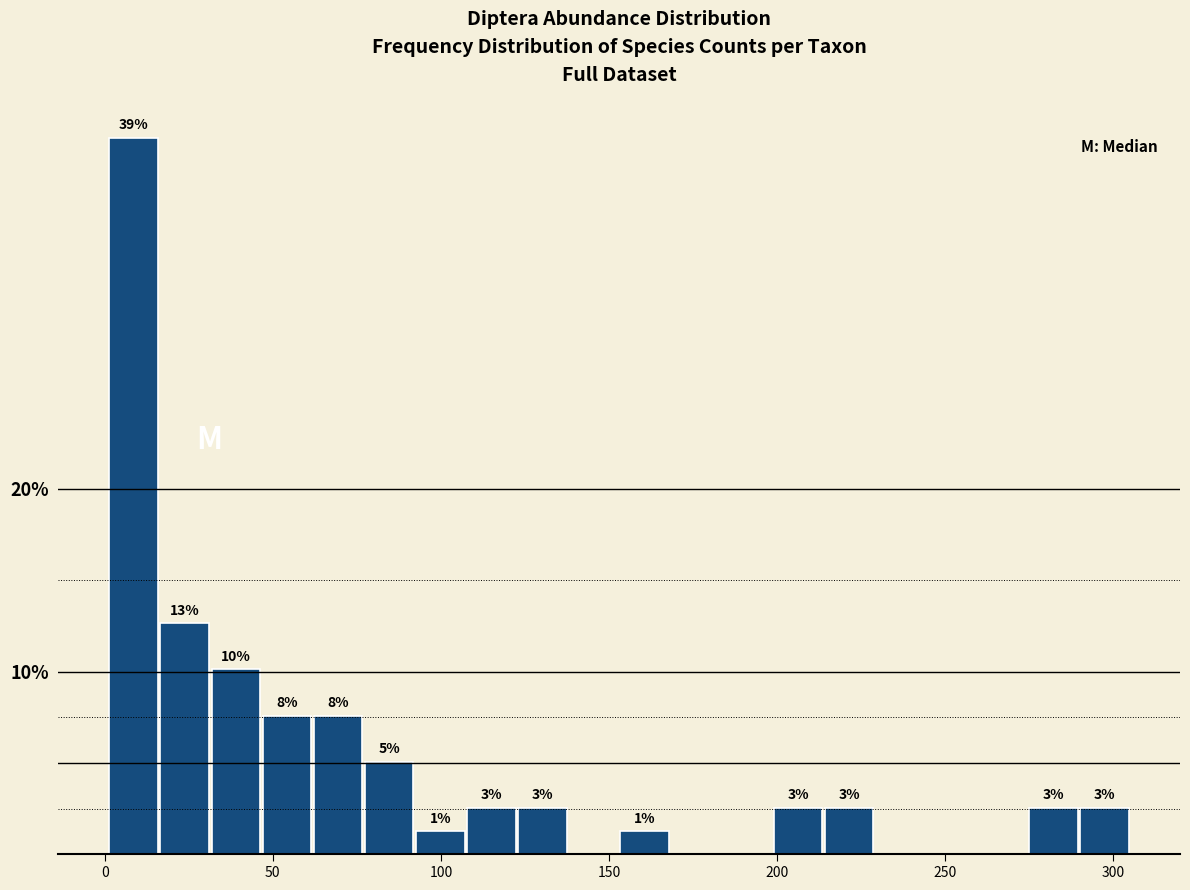

Around what value on the x-axis is the tallest bar? Give the approximate position of its centre, as read against the axis.

10